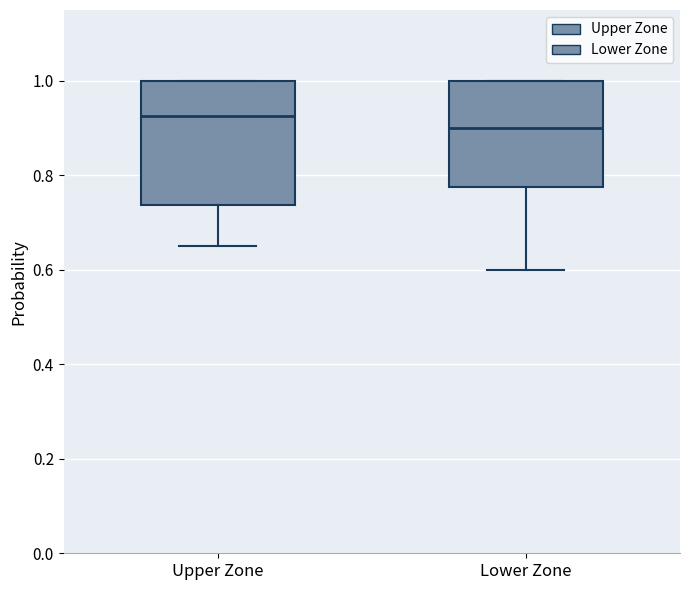

Reading left to right, transcribe this box plot: for each box, give where its median line is, the range the box spans, and where its two whiskers end, as read against the y-axis. The values are not printed on the chart, so give them approximately, as read against the axis.

Upper Zone: median 0.92, box 0.74 to 1.00, whiskers 0.66 to 1.00
Lower Zone: median 0.90, box 0.78 to 1.00, whiskers 0.60 to 1.00